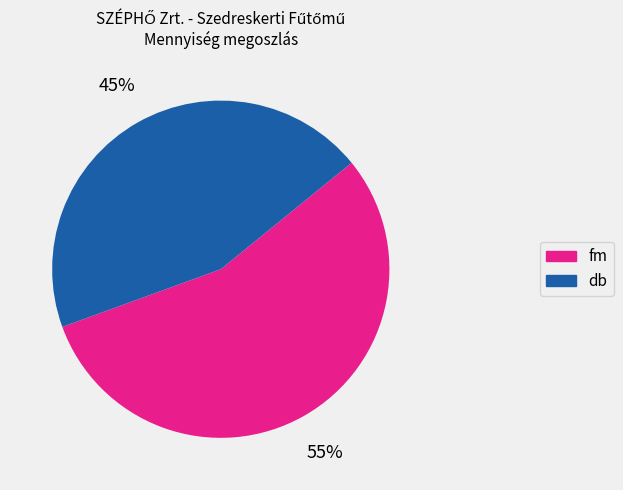

Which has a higher value, fm or db?

fm